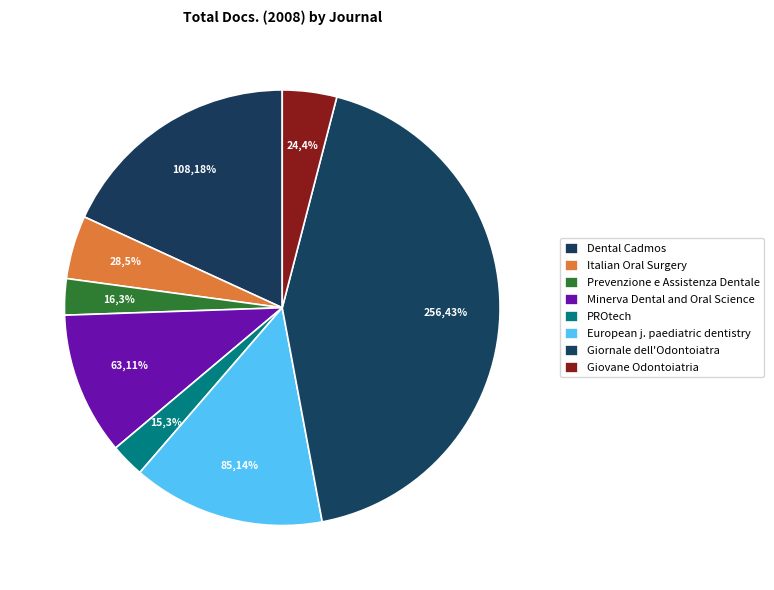

Count the number of slices in the pie.

8